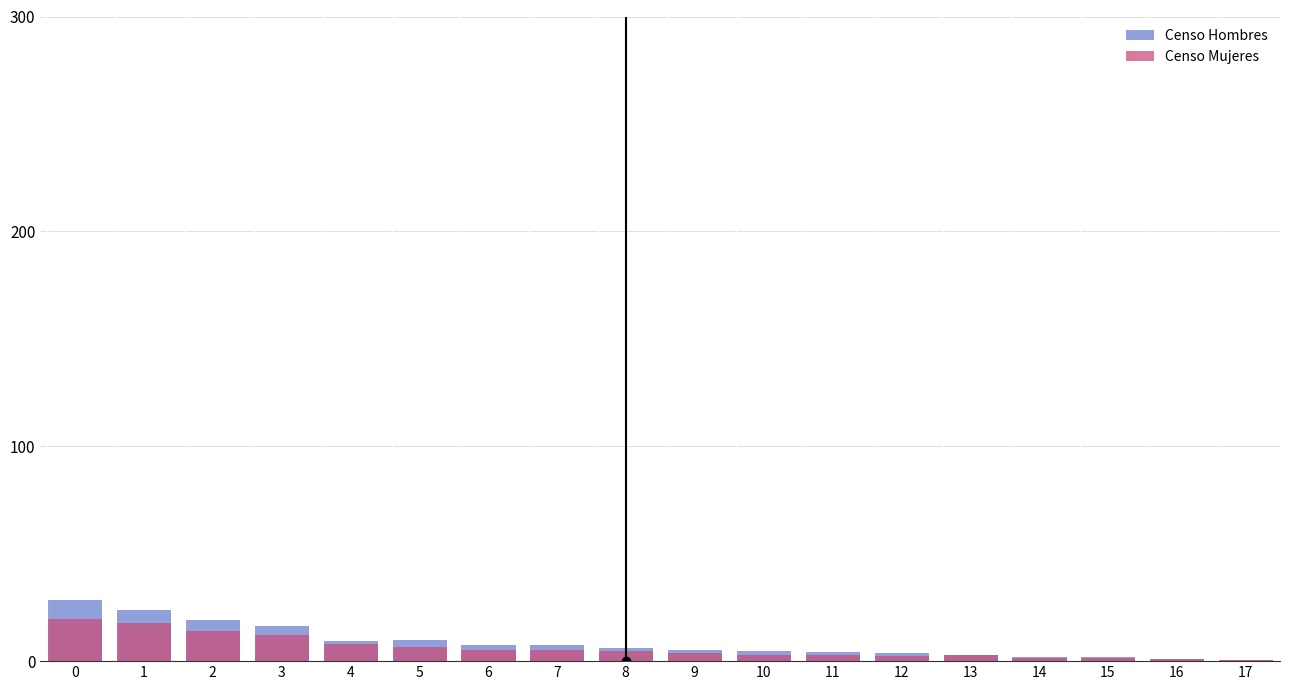

Is it true that Censo Hombres equals 4.7 at 10?

True